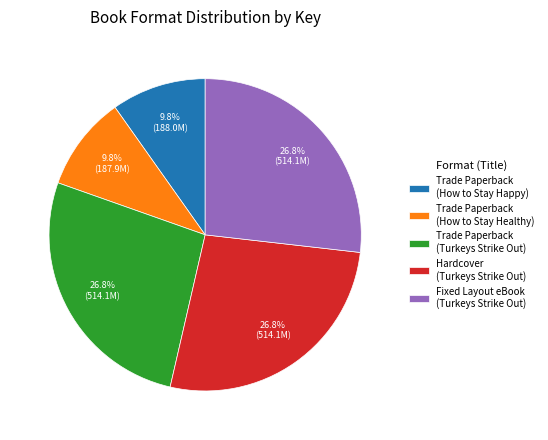

To the nearest percent, what is the difference between the largest and smallest slice percentages?

17%